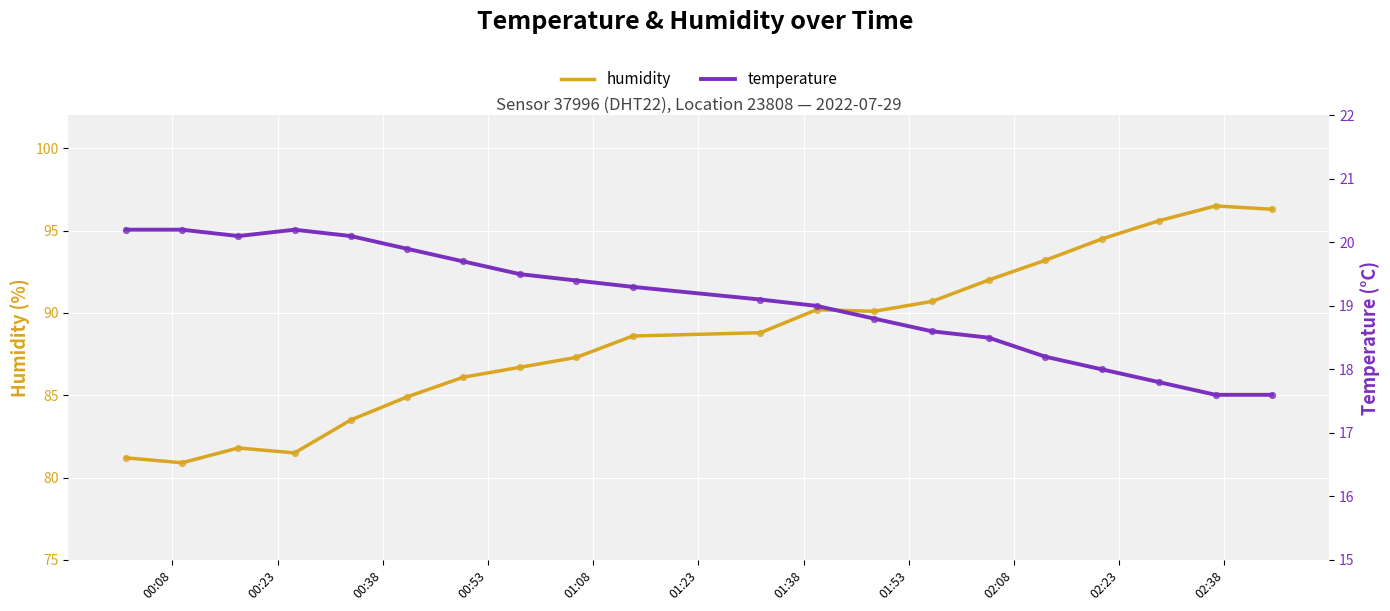

Which series has the largest total across all categories?

humidity